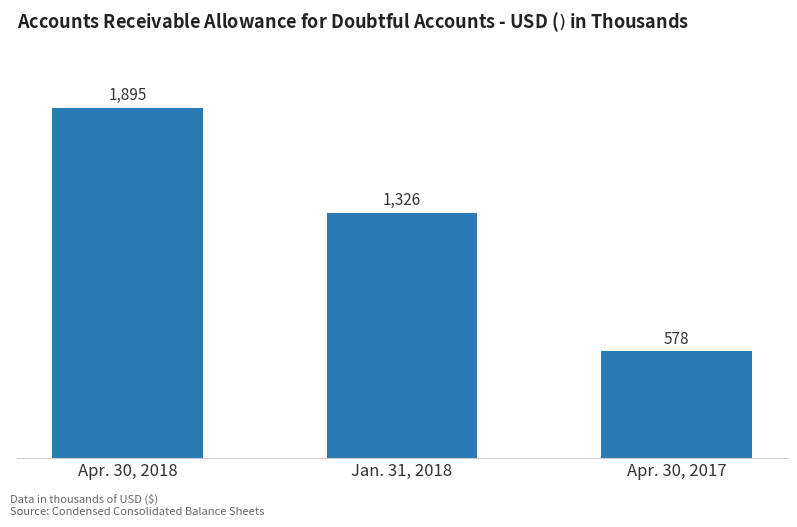

What is the value of the 2nd bar from the left?

1326